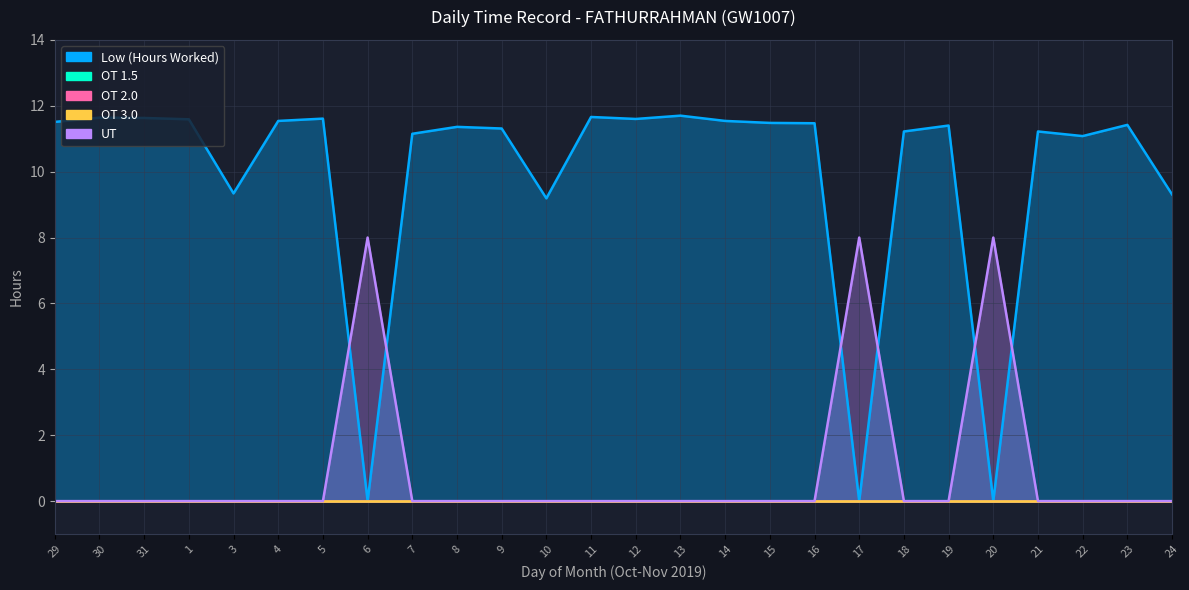

At which label is OT 1.5 closest to 0?

29